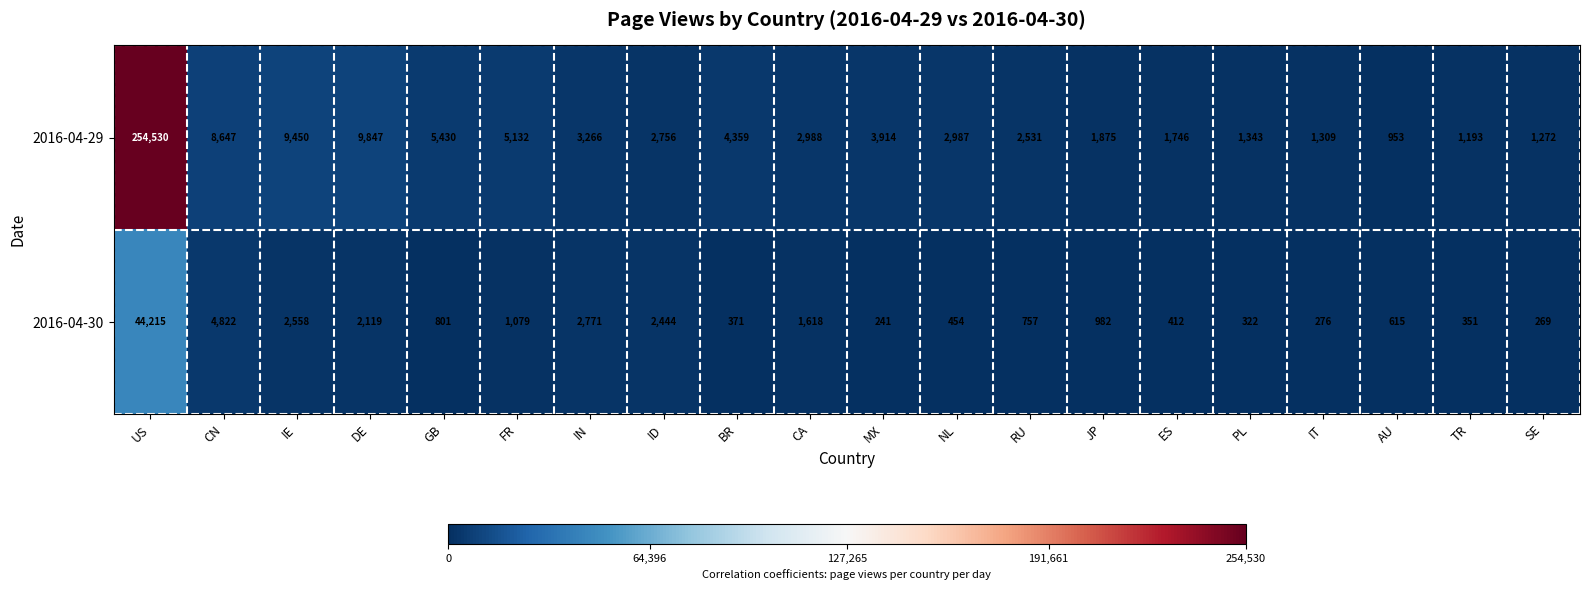

Which series has the largest range (max minus min)?

2016-04-29